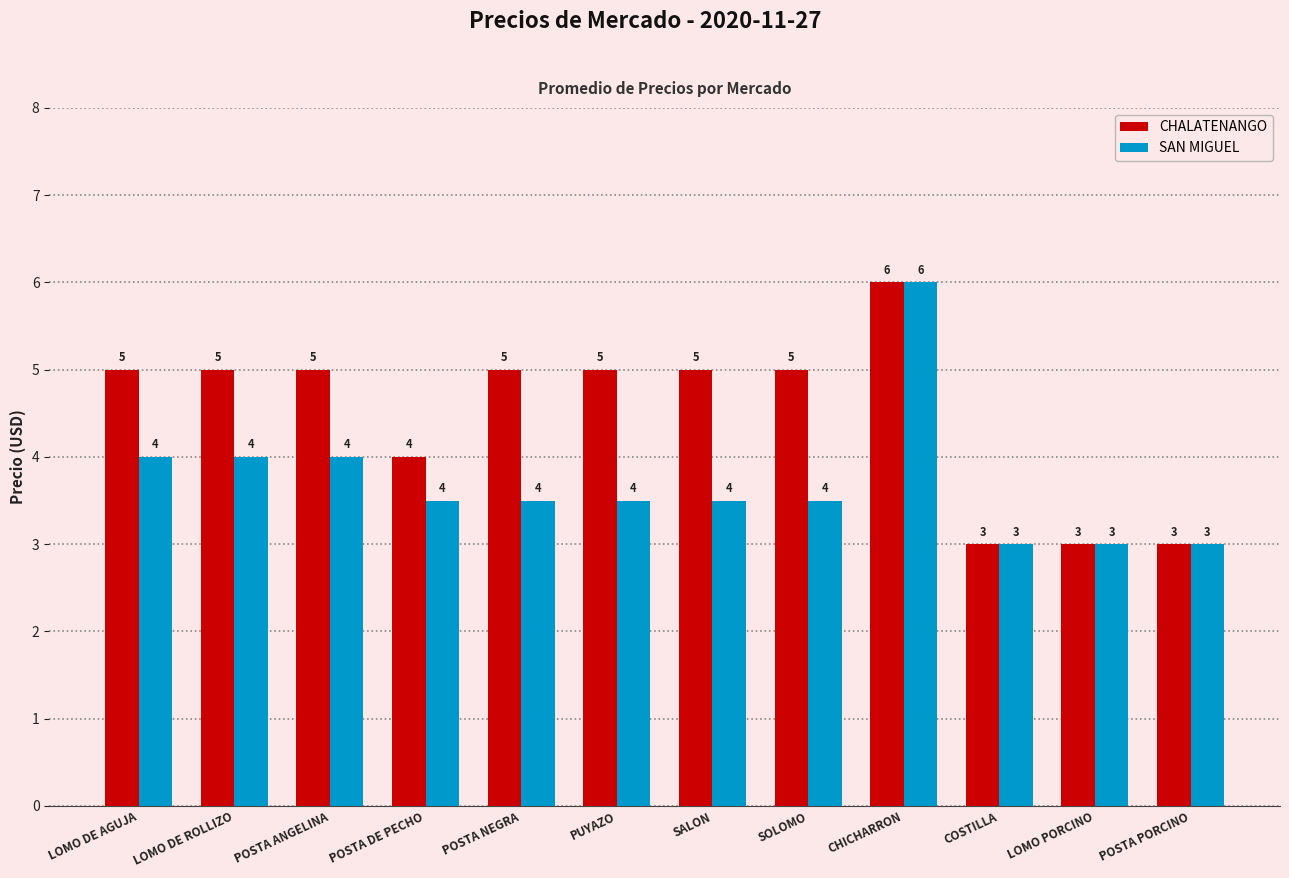

Is it true that SAN MIGUEL equals 4.0 at POSTA ANGELINA?

True